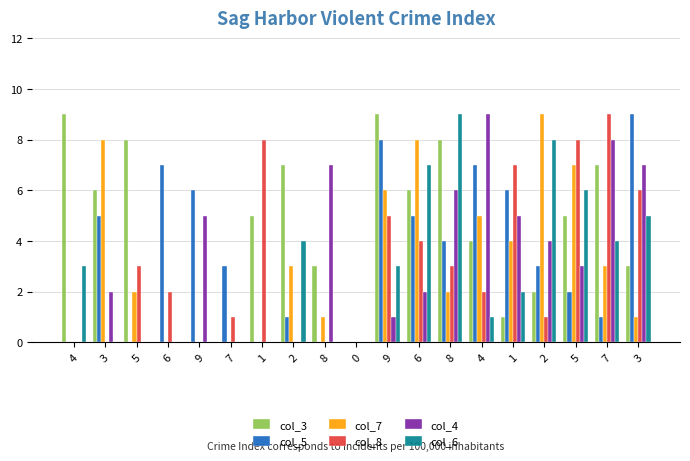

What are all the series names shown in the legend?

col_3, col_5, col_7, col_8, col_4, col_6